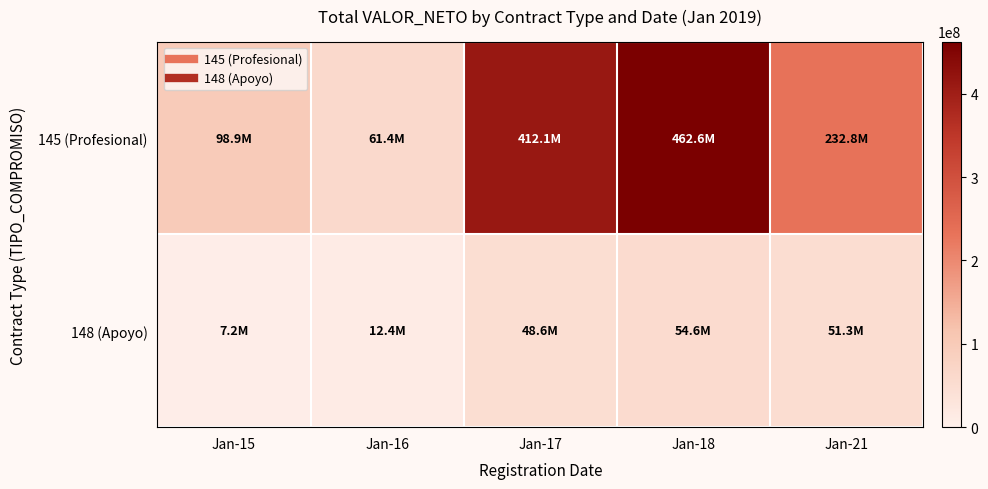

Reading left to right, list all the values displayed in this chart.

145 (Profesional): Jan-15=98880000	Jan-16=61388000	Jan-17=412113300	Jan-18=462561983	Jan-21=232780000
148 (Apoyo): Jan-15=7196267	Jan-16=12360000	Jan-17=48616000	Jan-18=54631200	Jan-21=51335200